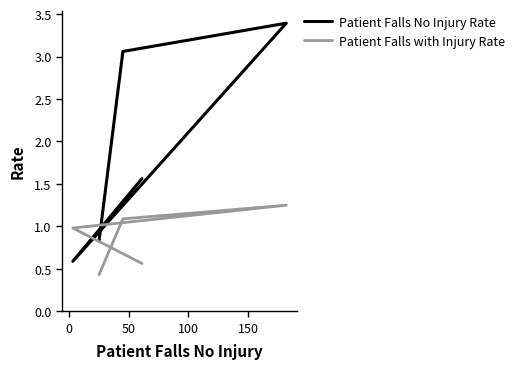

What is the greatest value displayed?

3.4